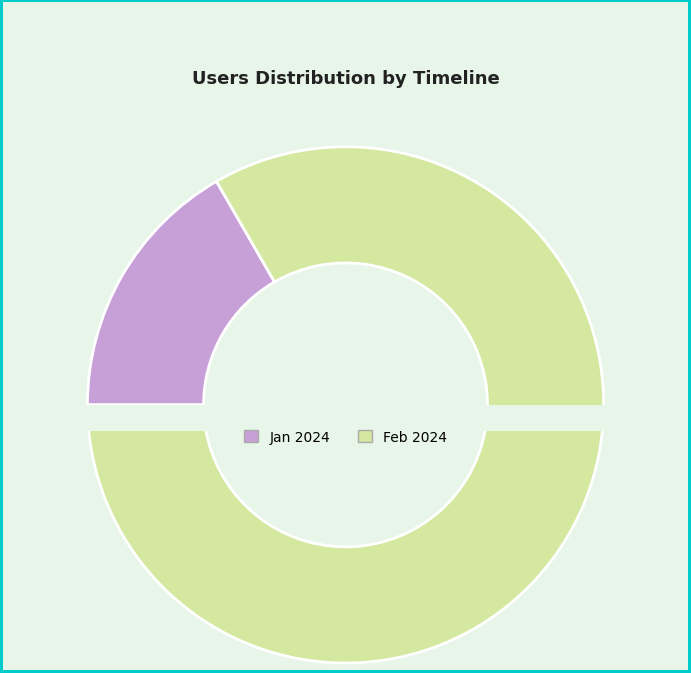

What is the ratio of the value at 2024-02-01T00:00:00.000Z to the value at 2024-01-01T00:00:00.000Z?

5.0